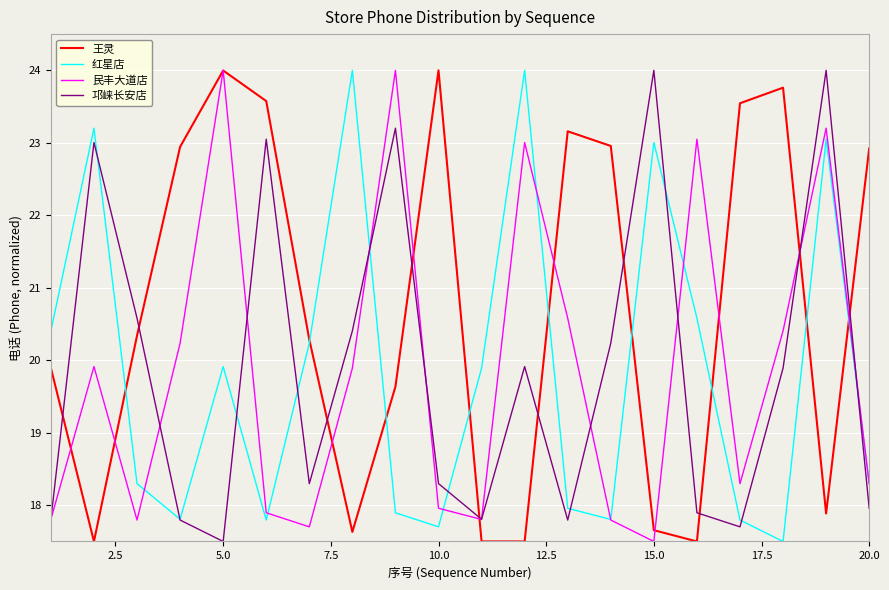

Which series has the largest total across all categories?

王灵